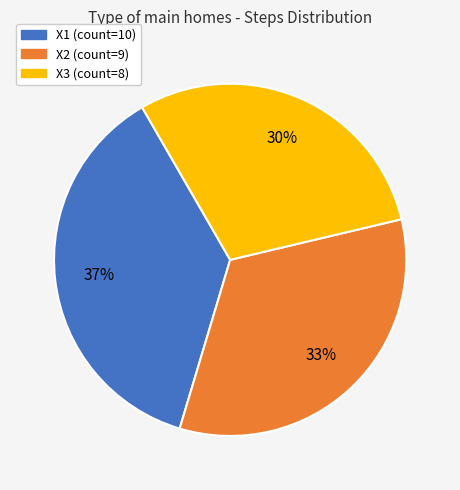

Does any single category account for the majority?

No